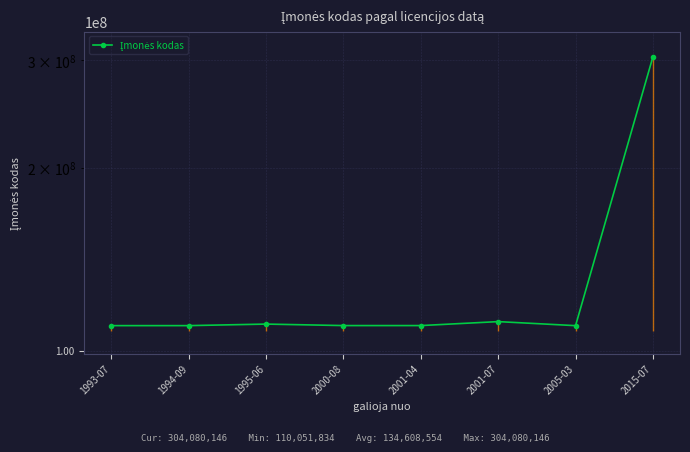

What is the smallest value displayed?

110051834